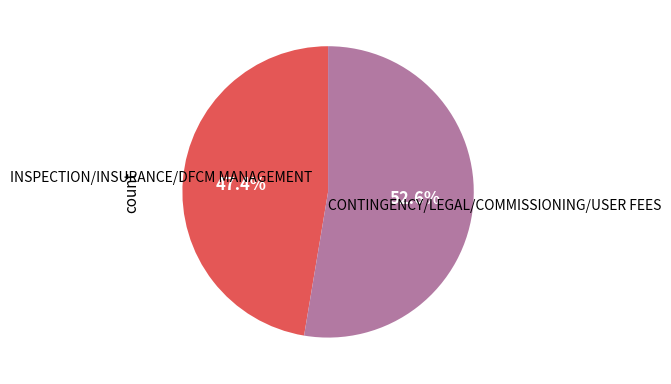

How many slices are in this pie chart?

2